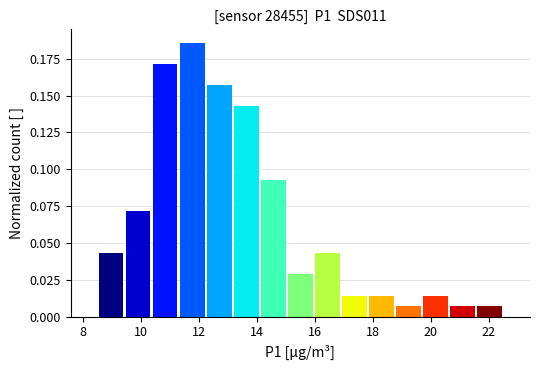

Reading left to right, transcribe this chart: for each bar, give the range it covers on the x-axis and its height. Neither the bar edges nor the heights are printed on the chart, so give them approximately, as read against the axes.

8.6 to 9.4: 0.045
9.4 to 10.4: 0.070
10.4 to 11.4: 0.170
11.4 to 12.2: 0.185
12.2 to 13.2: 0.155
13.2 to 14.2: 0.145
14.2 to 15.0: 0.095
15.0 to 16.0: 0.030
16.0 to 17.0: 0.045
17.0 to 17.8: 0.015
17.8 to 18.8: 0.015
18.8 to 19.8: 0.005
19.8 to 20.6: 0.015
20.6 to 21.6: 0.005
21.6 to 22.6: 0.005